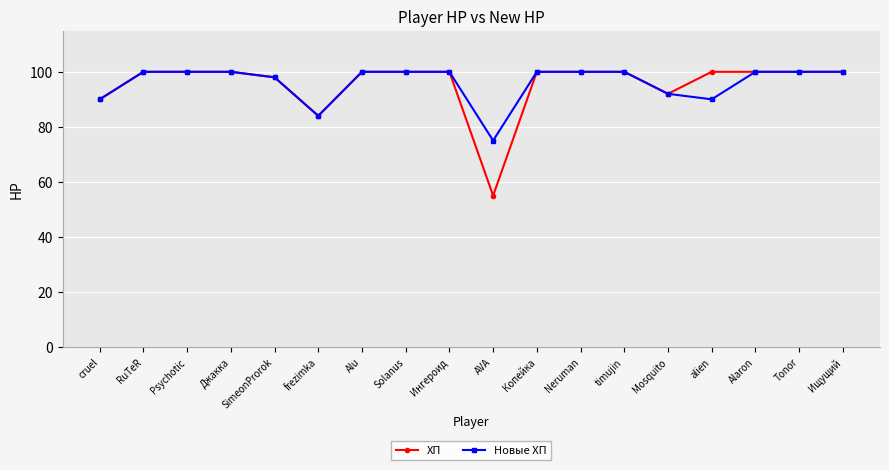

How many distinct data groups are displayed?

2